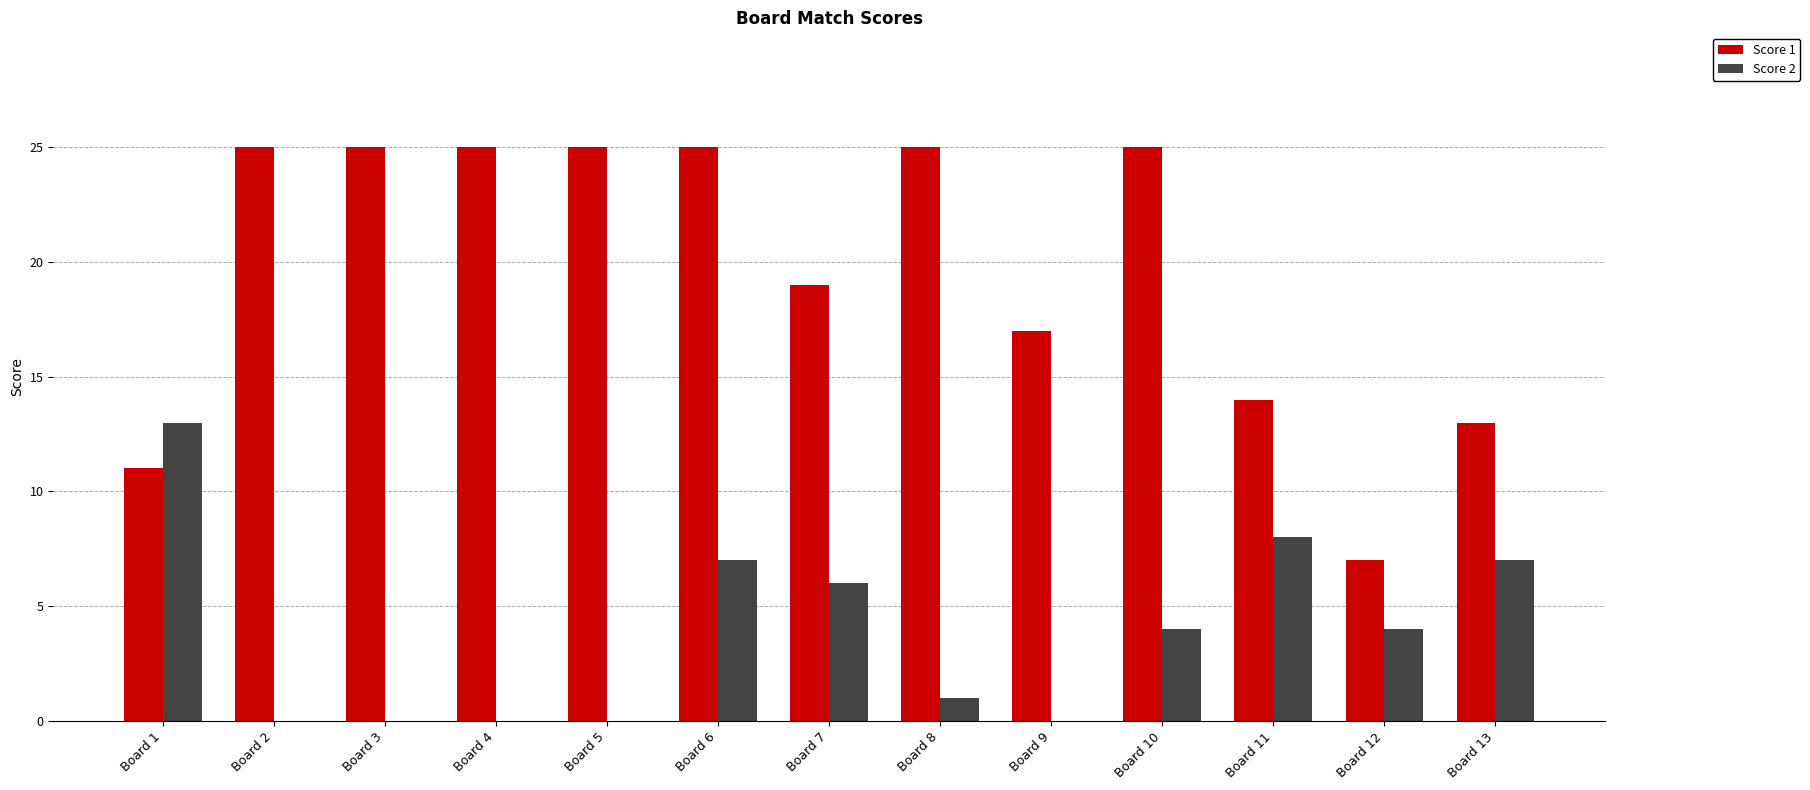

True or false: Score 2 has a value of 0 at Board 5.

True